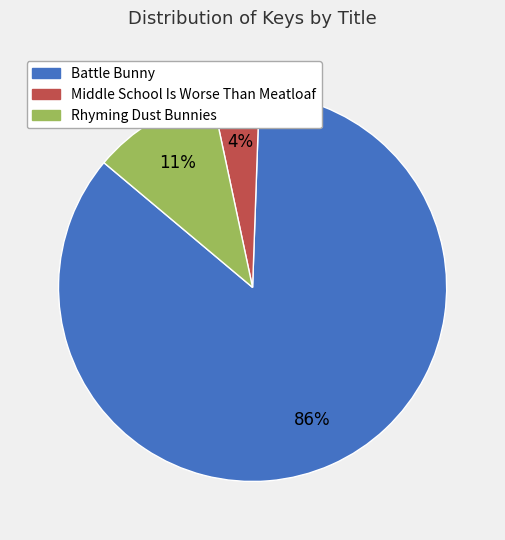

Which has a higher value, Rhyming Dust Bunnies or Battle Bunny?

Battle Bunny